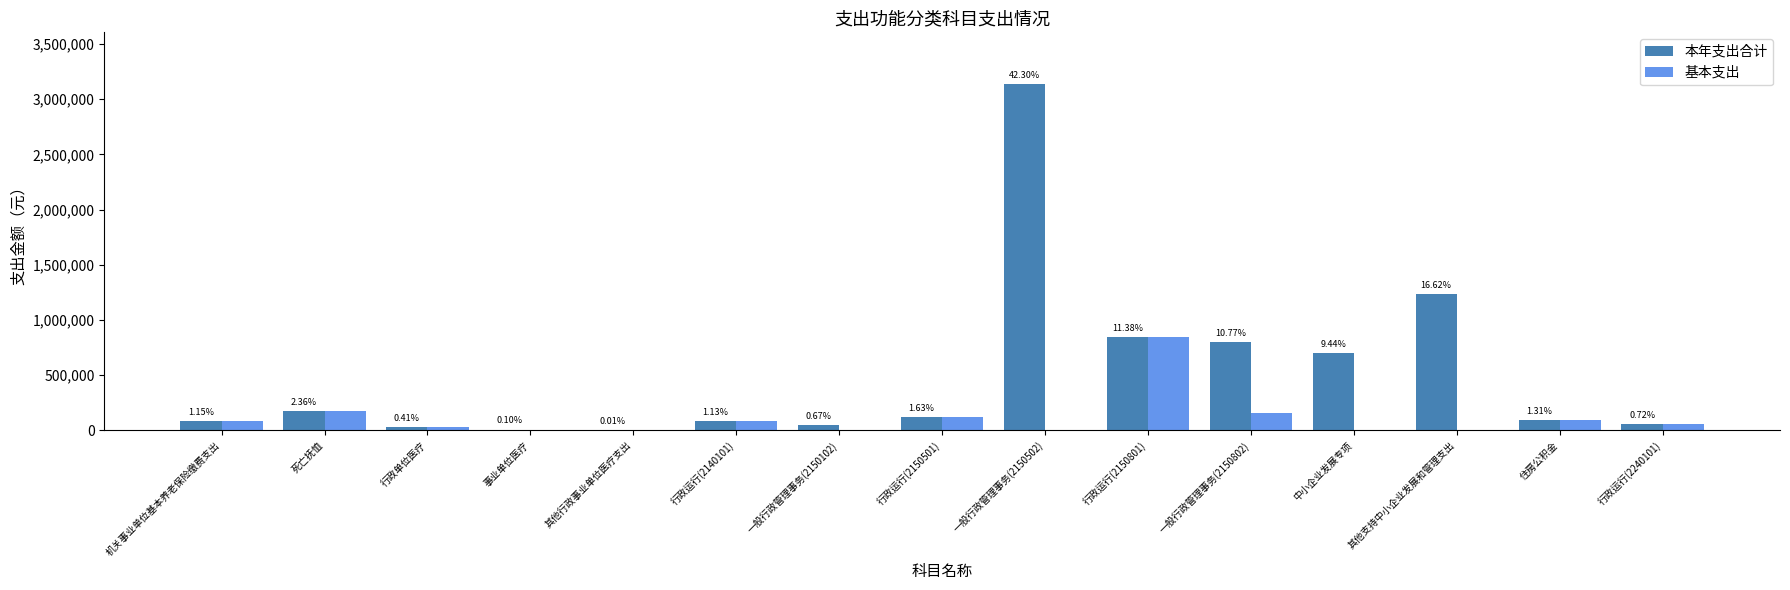

Are the bars grouped side by side (vs. stacked)?

Yes